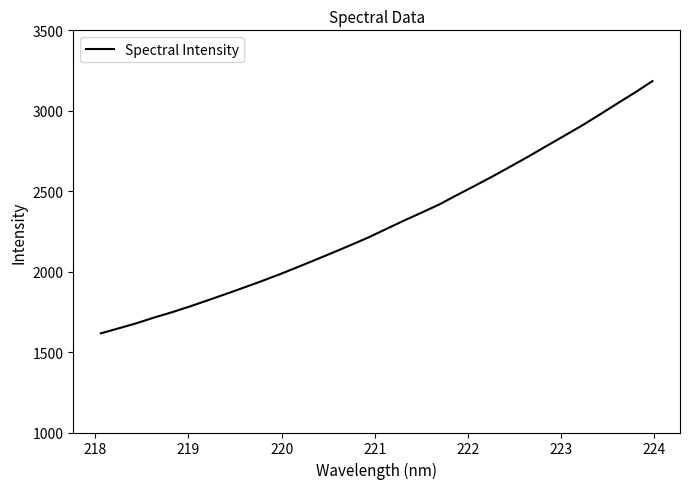

What is the smallest value displayed?

1616.3